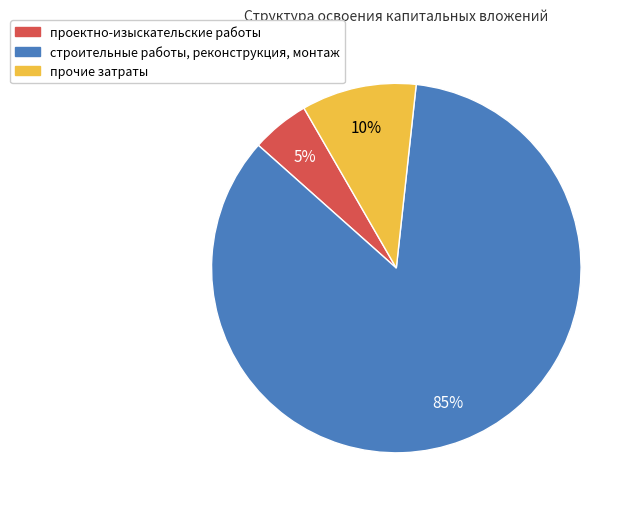

Which category has the biggest portion of the pie?

строительные работы, реконструкция, монтаж